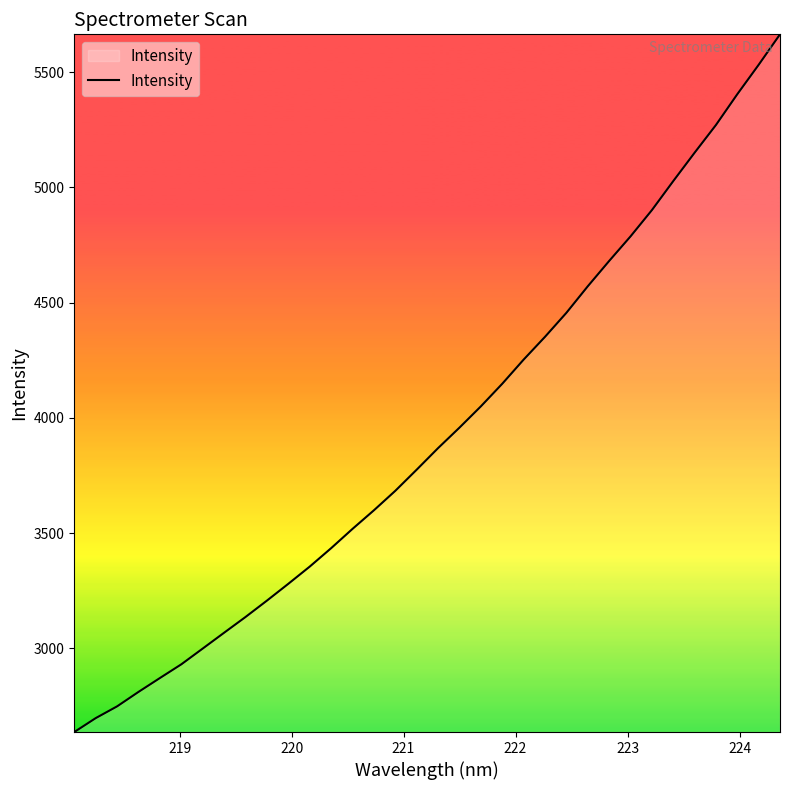

What is the greatest value displayed?

5663.4